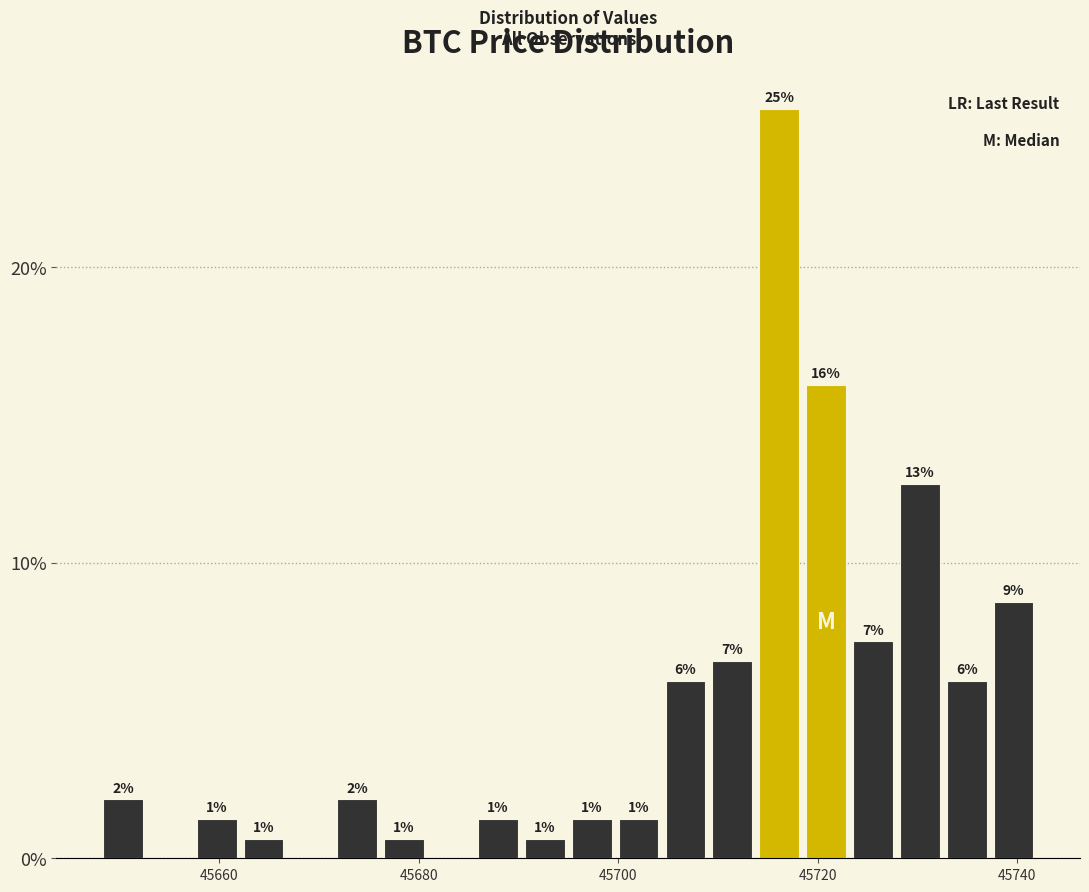

Around what value on the x-axis is the tallest bar? Give the approximate position of its centre, as read against the axis.

45716